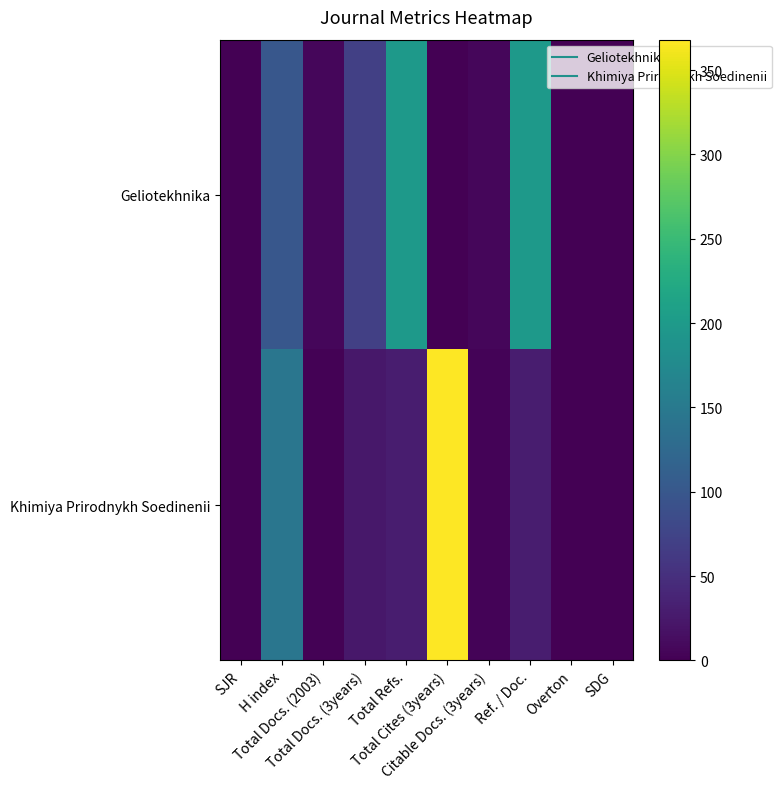

Reading right to left, list all the values displayed in this chart.

Geliotekhnika: SDG=0	Overton=0	Ref. / Doc.=197	Citable Docs. (3years)=7	Total Cites (3years)=0	Total Refs.=197	Total Docs. (3years)=69	Total Docs. (2003)=7	H index=100	SJR=0
Khimiya Prirodnykh Soedinenii: SDG=0	Overton=0	Ref. / Doc.=29	Citable Docs. (3years)=3	Total Cites (3years)=368	Total Refs.=29	Total Docs. (3years)=23	Total Docs. (2003)=2	H index=144	SJR=0